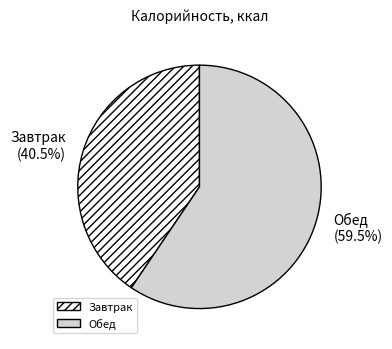

Is Завтрак the majority of the pie?

No